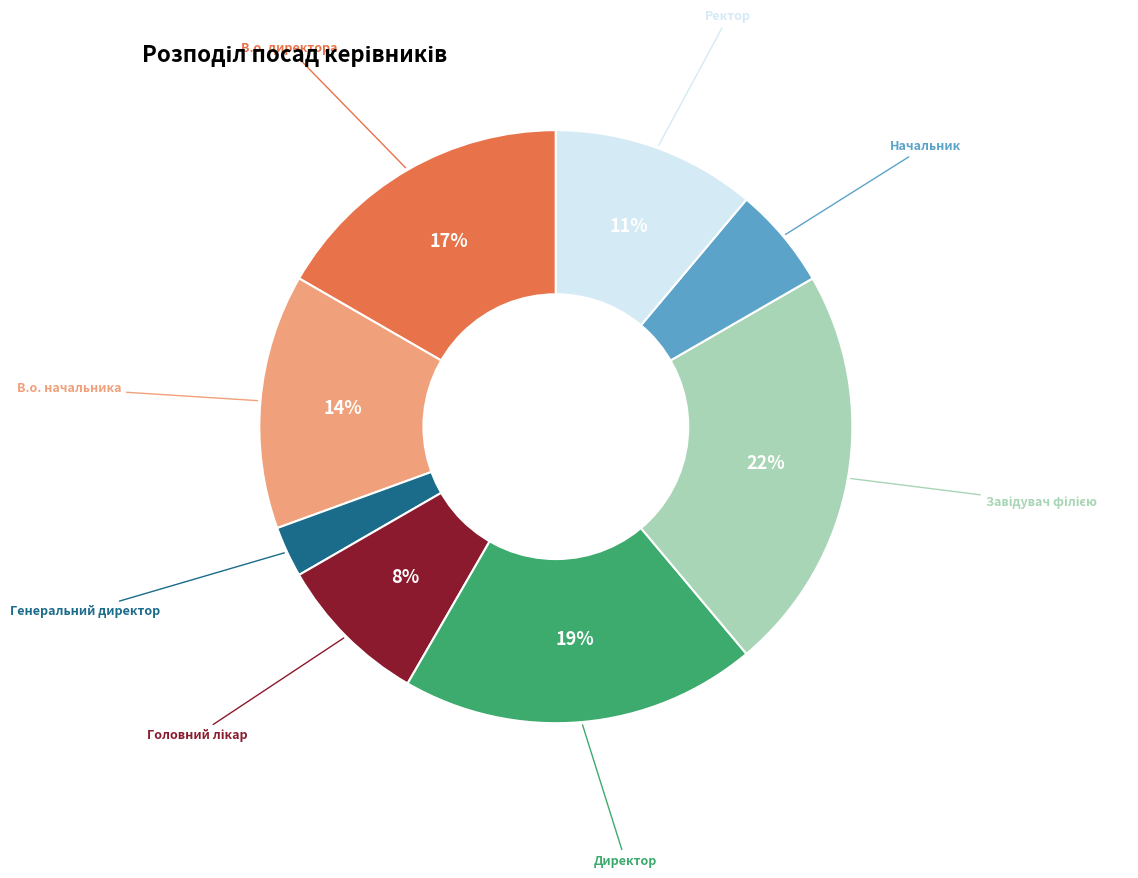

Which slice is the smallest?

Генеральний директор